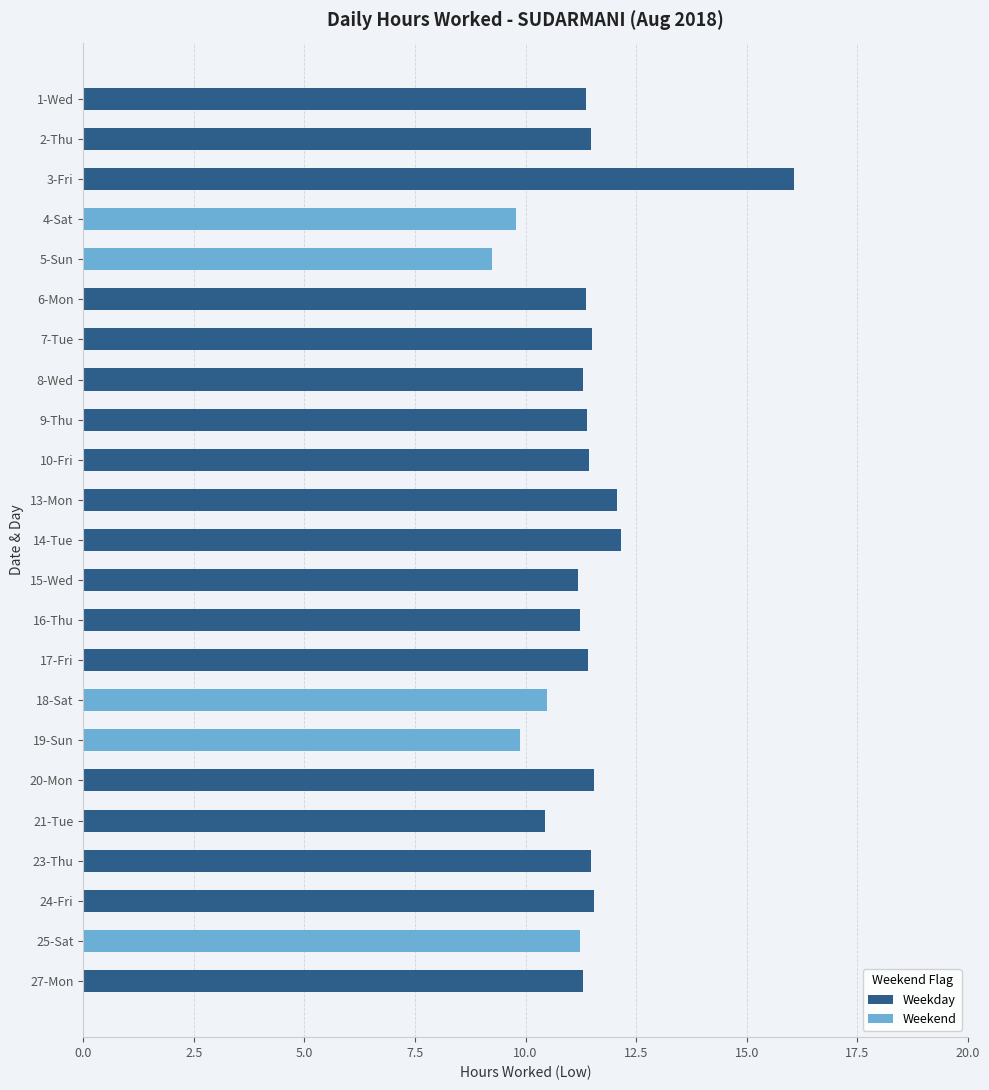

How many bars are there in total?

23